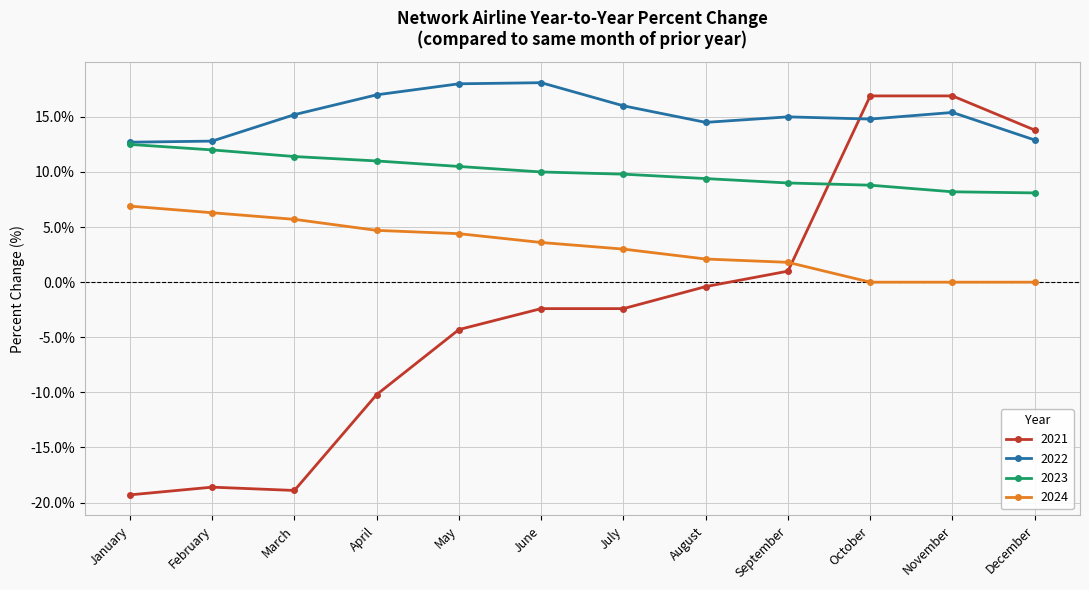

True or false: 2024 and 2022 cross at least once.

False